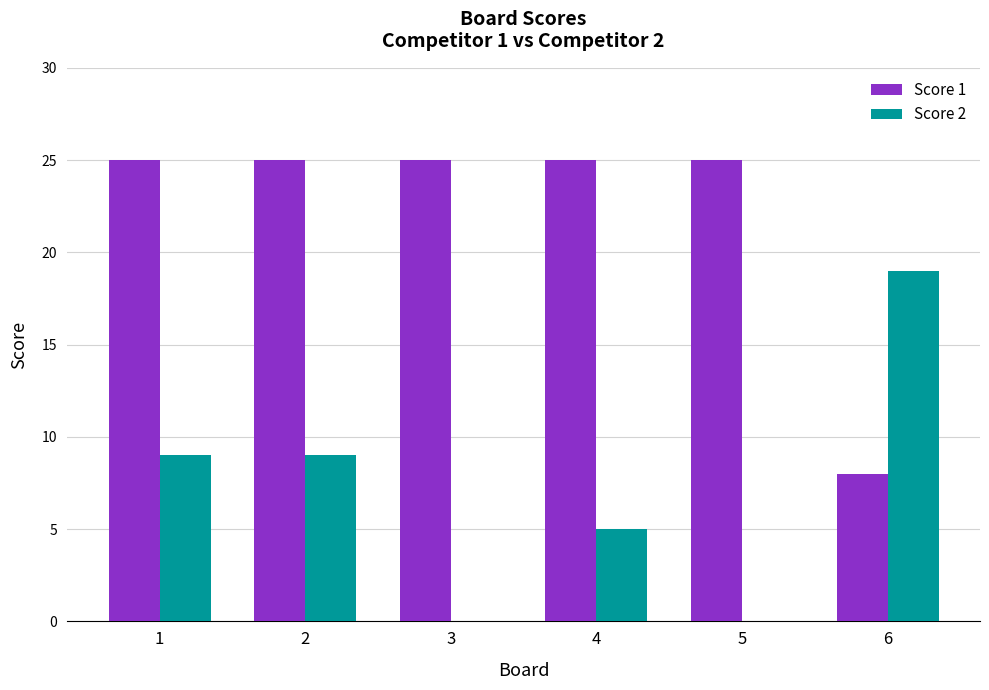

What is the maximum value shown in the chart?

25